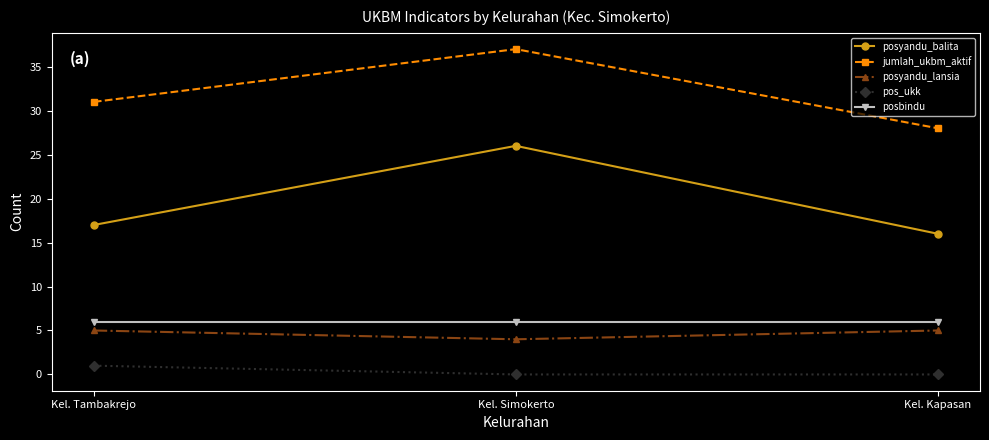

Does the chart display data point markers on the line(s)?

Yes